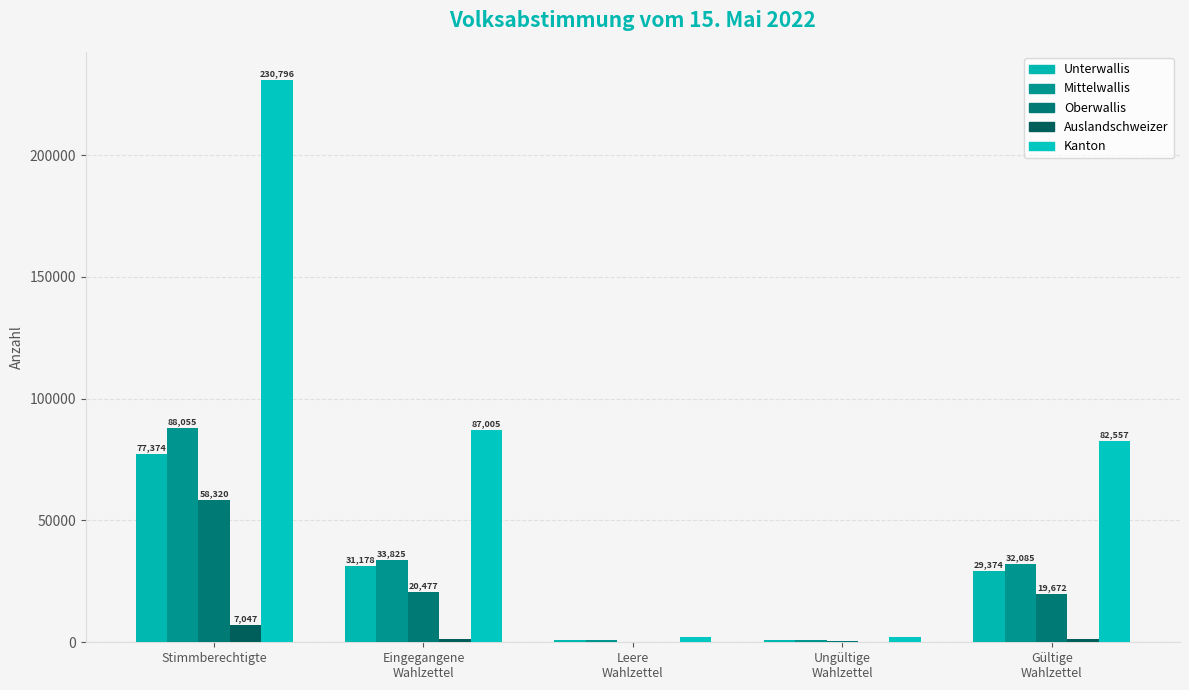

What is the label of the 5th bar from the right?

Stimmberechtigte